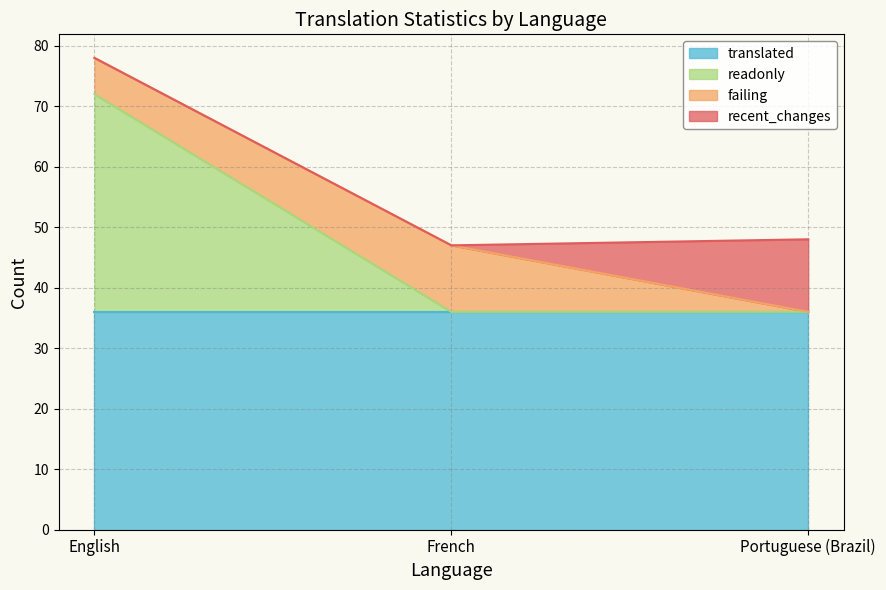

Is the value of readonly at French greater than the value of failing at English?

No